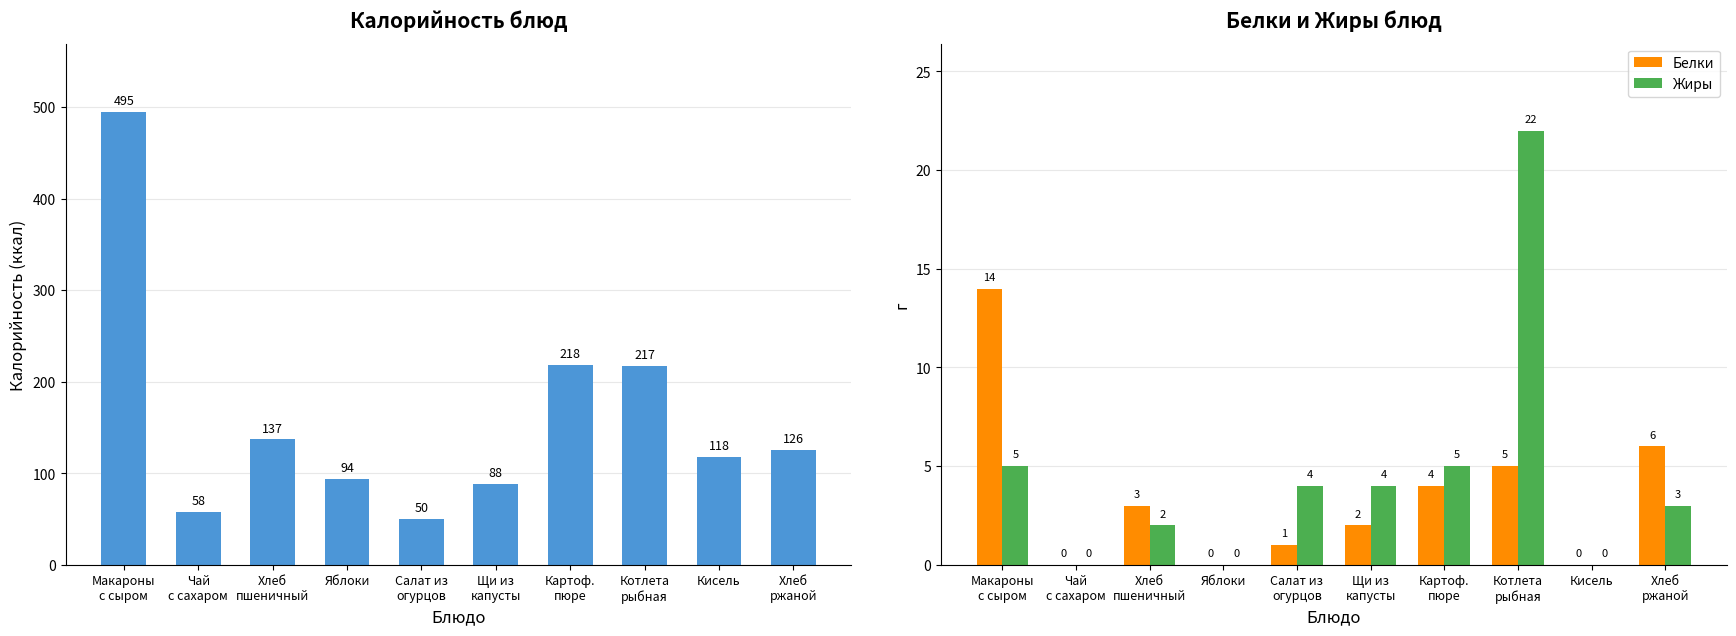

Which category has the highest value across all series?

Макароны
с сыром